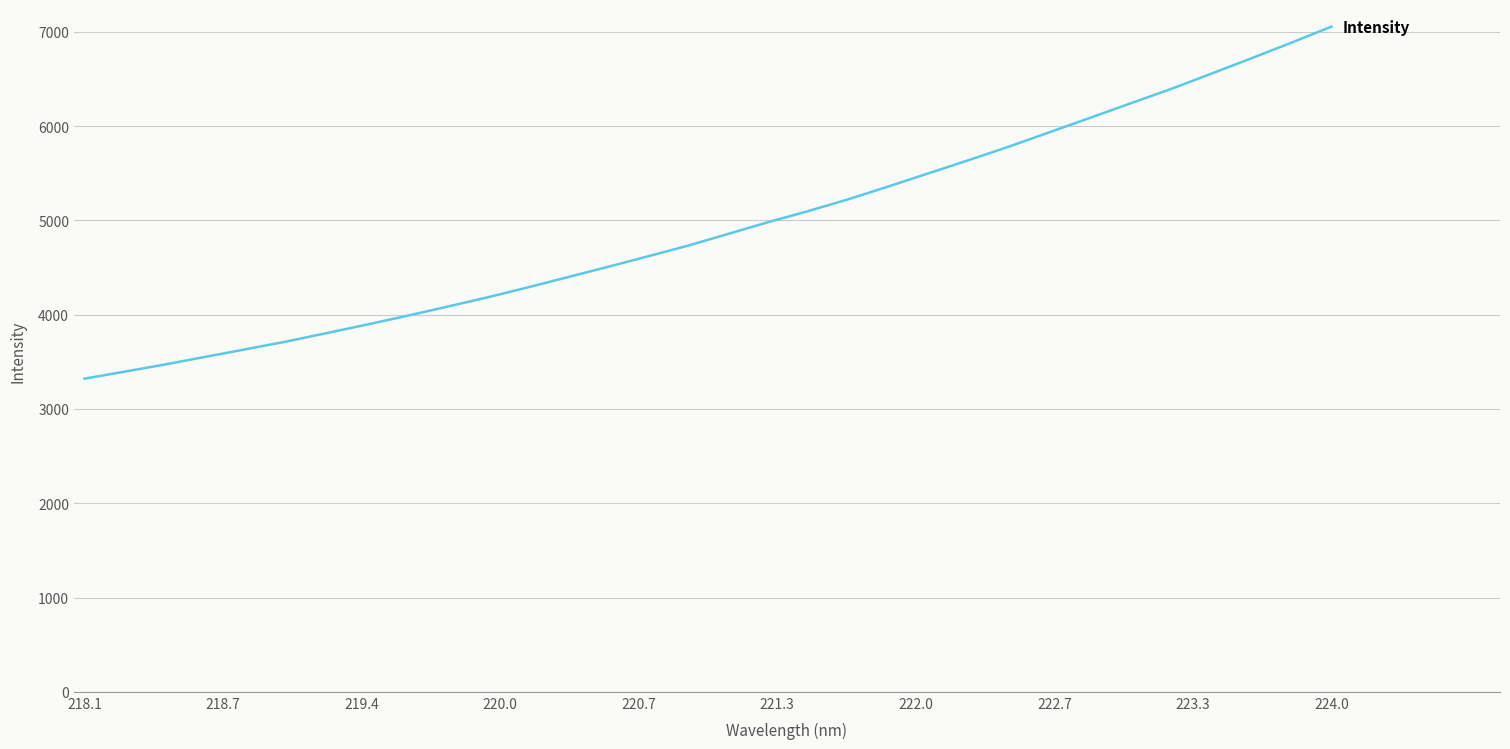

What is the difference between the maximum and minimum values?

3733.9